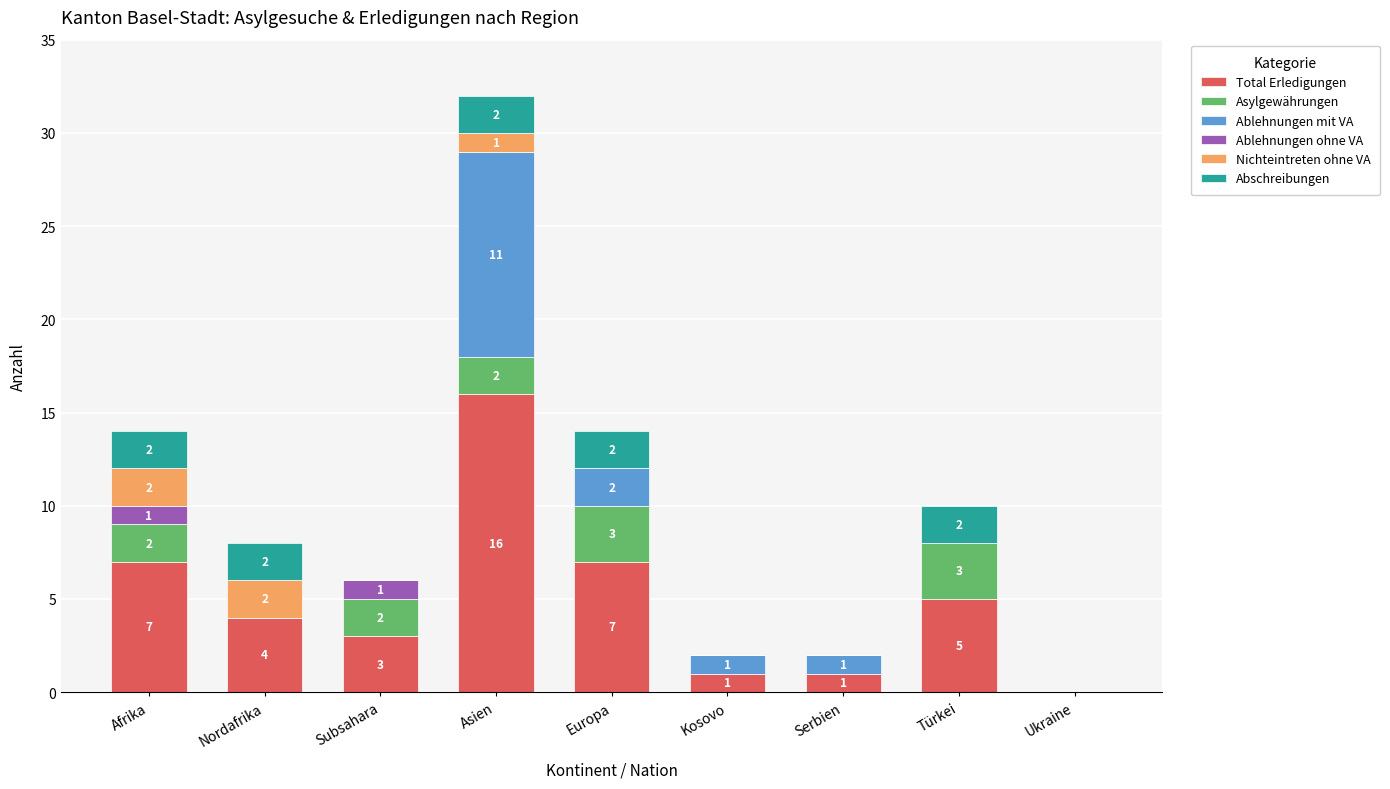

Reading left to right, list the values for the Total Erledigungen series.

Afrika=7	Nordafrika=4	Subsahara=3	Asien=16	Europa=7	Kosovo=1	Serbien=1	Türkei=5	Ukraine=0